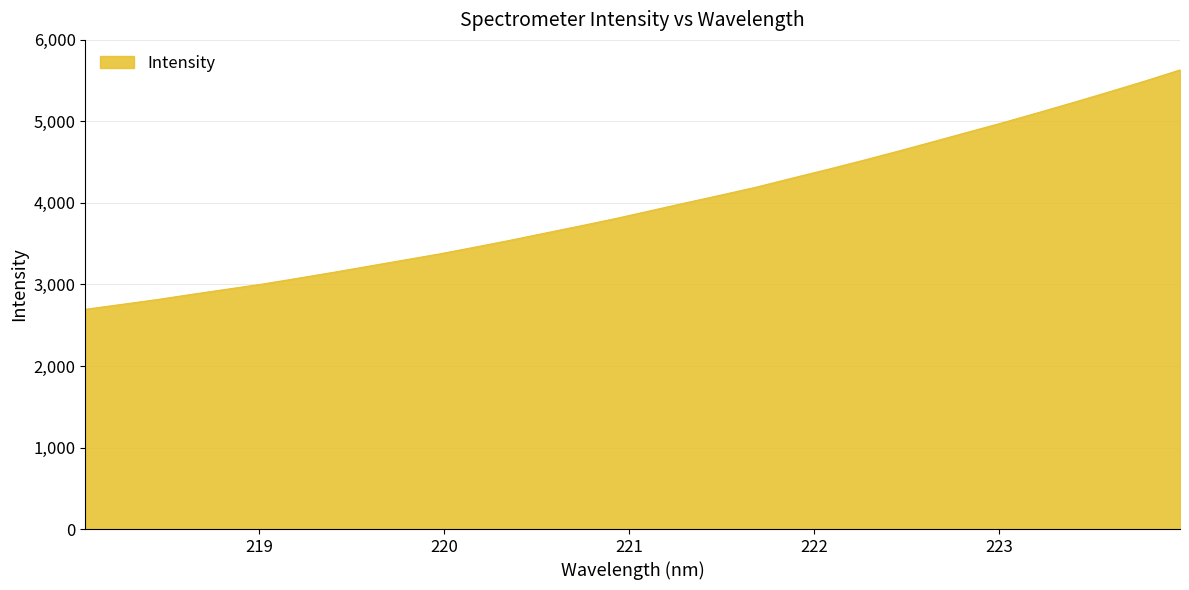

What is the maximum value shown in the chart?

5631.4